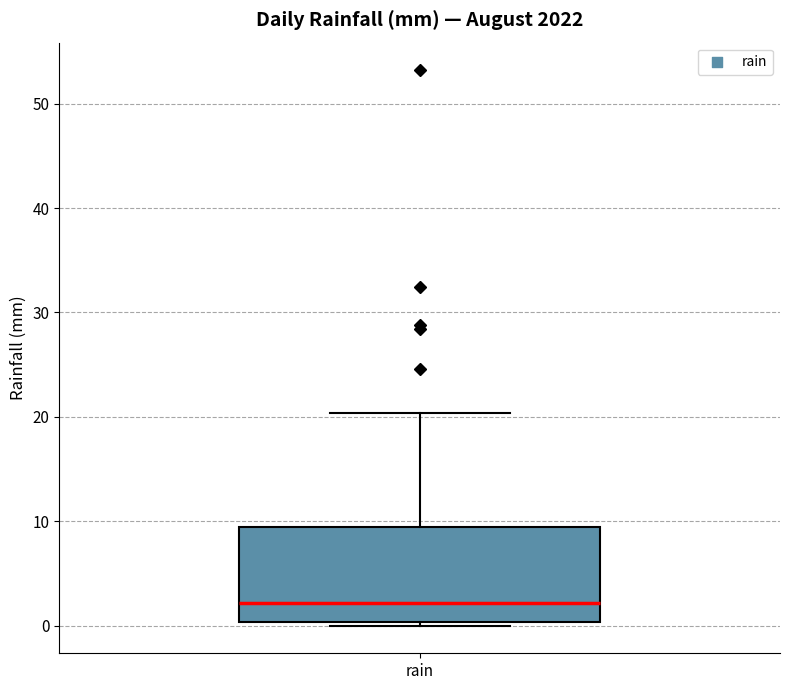

Where does the median line of the box for rain sit on the y-axis? The values are not printed on the chart, so give them approximately, as read against the axis.

2